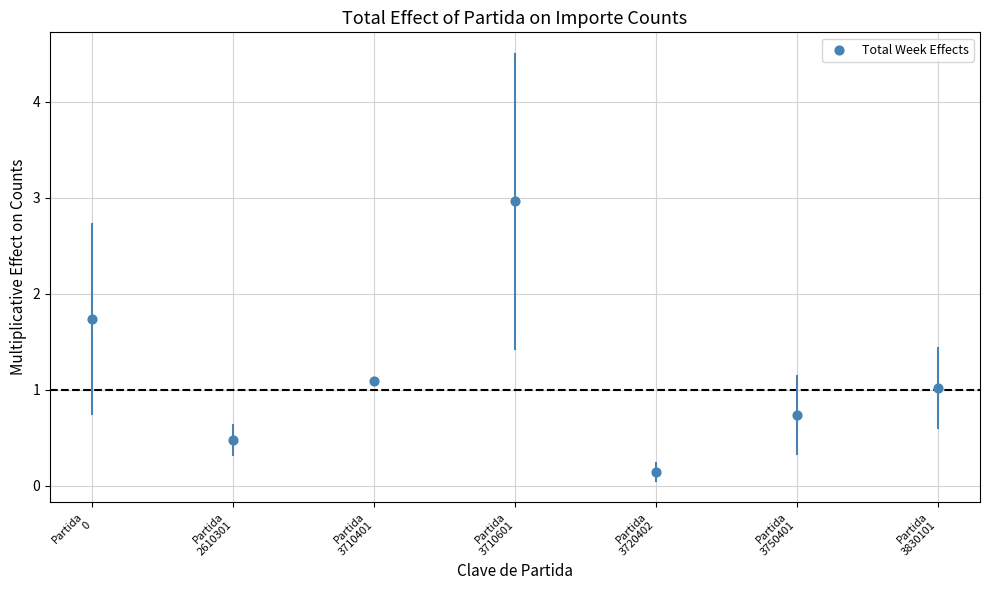

What is the average Y value?

1.2